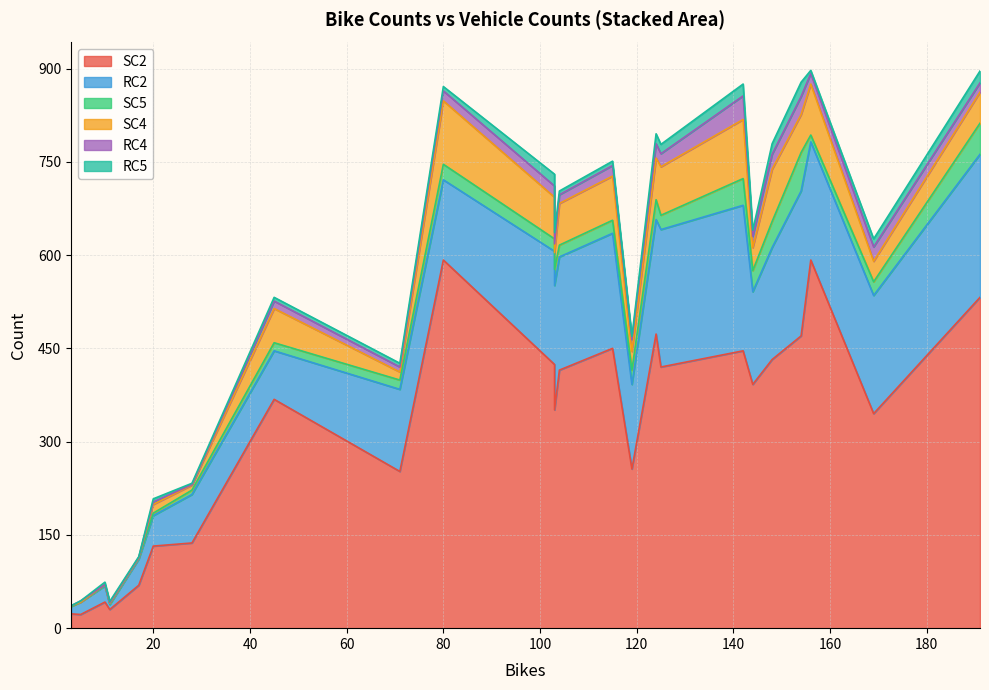

Reading left to right, what are all the values shown in this chart?

SC2: 0=69	1=42	2=22	3=23	4=30	5=132	6=368	7=592	8=592	9=450	10=415	11=424	12=420	13=473	14=432	15=446	16=470	17=532	18=392	19=345	20=256	21=351	22=252	23=137
RC2: 0=42	1=26	2=20	3=12	4=8	5=49	6=78	7=129	8=190	9=185	10=182	11=182	12=221	13=184	14=180	15=234	16=233	17=230	18=149	19=190	20=136	21=200	22=132	23=78
SC5: 0=2	1=1	2=0	3=0	4=1	5=4	6=13	7=25	8=11	9=21	10=19	11=20	12=23	13=32	14=42	15=43	16=62	17=50	18=34	19=22	20=23	21=26	22=15	23=7
SC4: 0=0	1=1	2=0	3=1	4=1	5=14	6=55	7=102	8=82	9=71	10=67	11=67	12=78	13=67	14=84	15=95	16=61	17=50	18=37	19=33	20=30	21=27	22=13	23=8
RC4: 0=1	1=0	2=2	3=0	4=1	5=4	6=12	7=16	8=17	9=17	10=14	11=18	12=21	13=23	14=24	15=38	16=29	17=15	18=18	19=23	20=19	21=14	22=8	23=1
RC5: 0=1	1=4	2=0	3=0	4=2	5=5	6=6	7=7	8=5	9=7	10=6	11=19	12=15	13=16	14=17	15=19	16=23	17=19	18=10	19=13	20=5	21=18	22=6	23=2